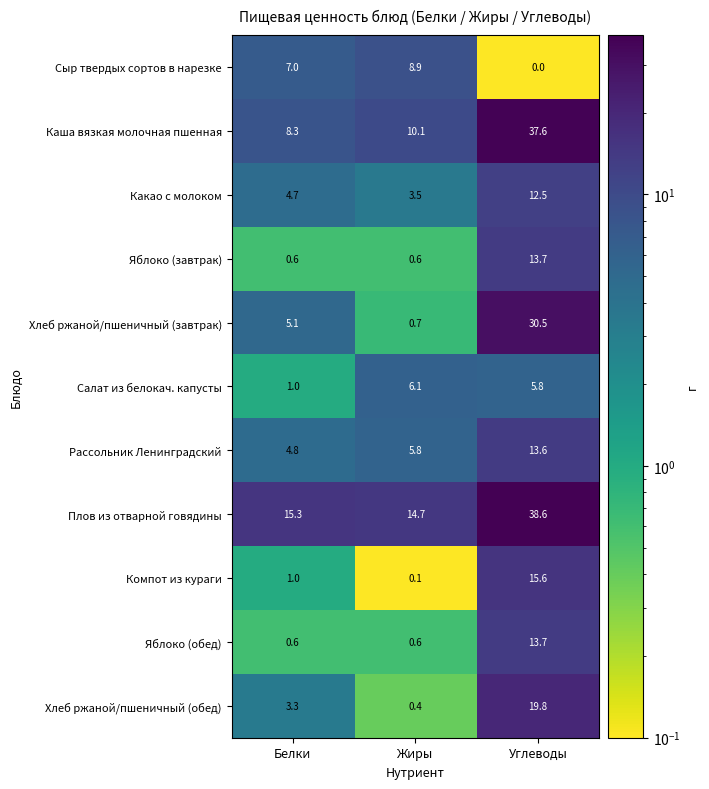

Is it true that Какао с молоком equals 4.7 at Белки?

True